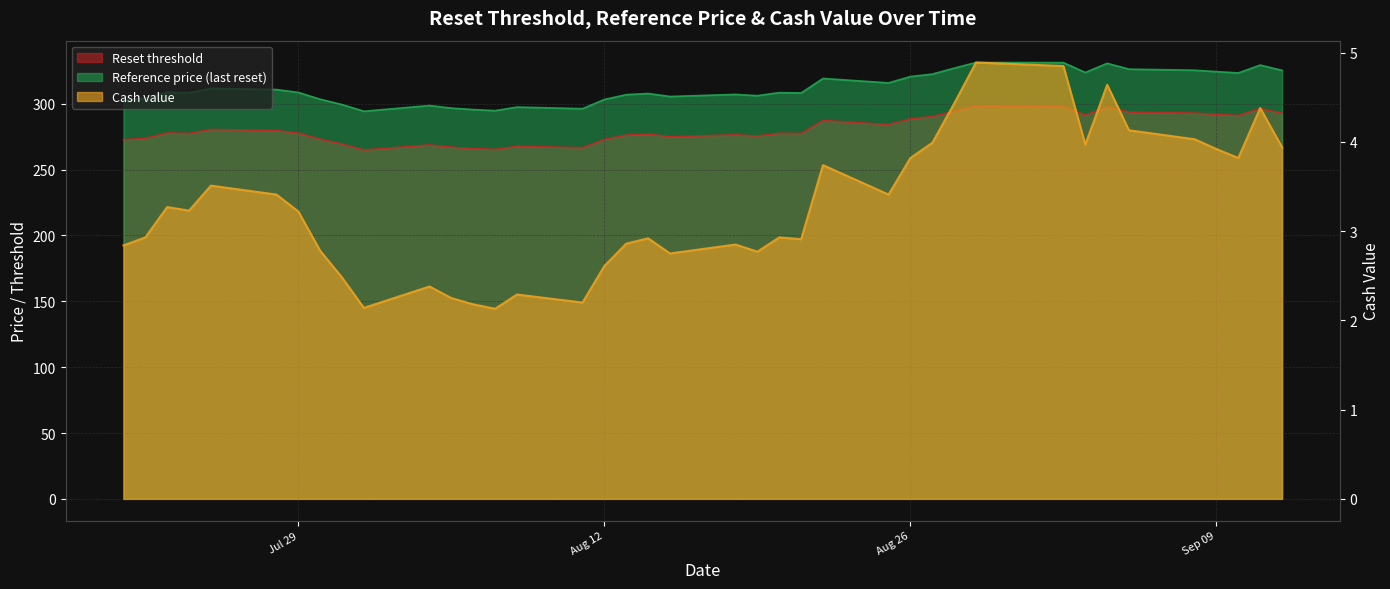

What position from the left is 2025-09-05?

34